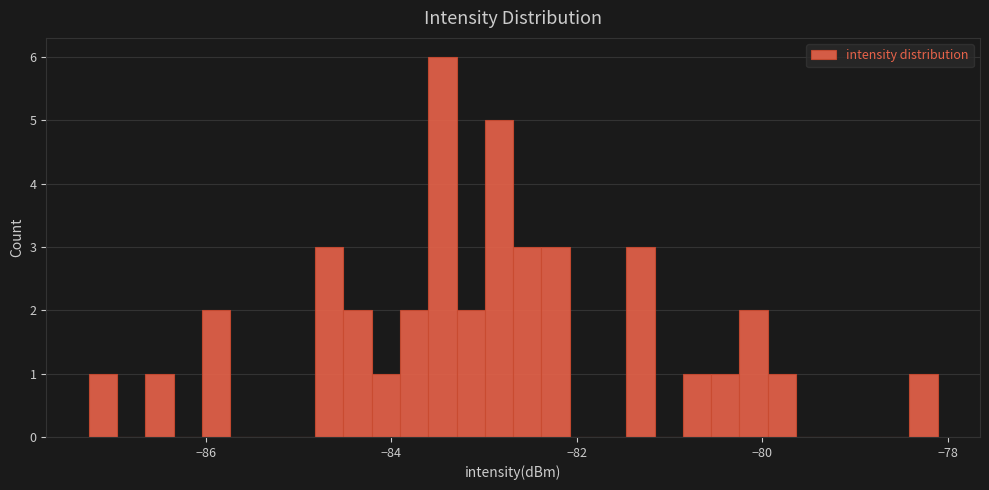

Read against the x-axis, roughly where is the centre of the tallest bar?

-83.4